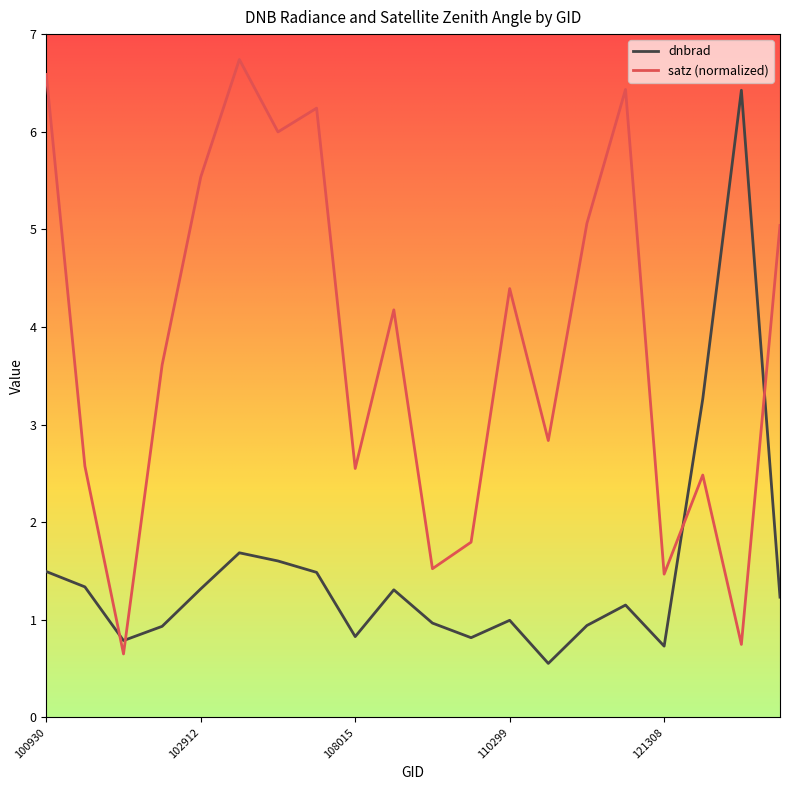

What is the sum of all dnbrad values?

29.8